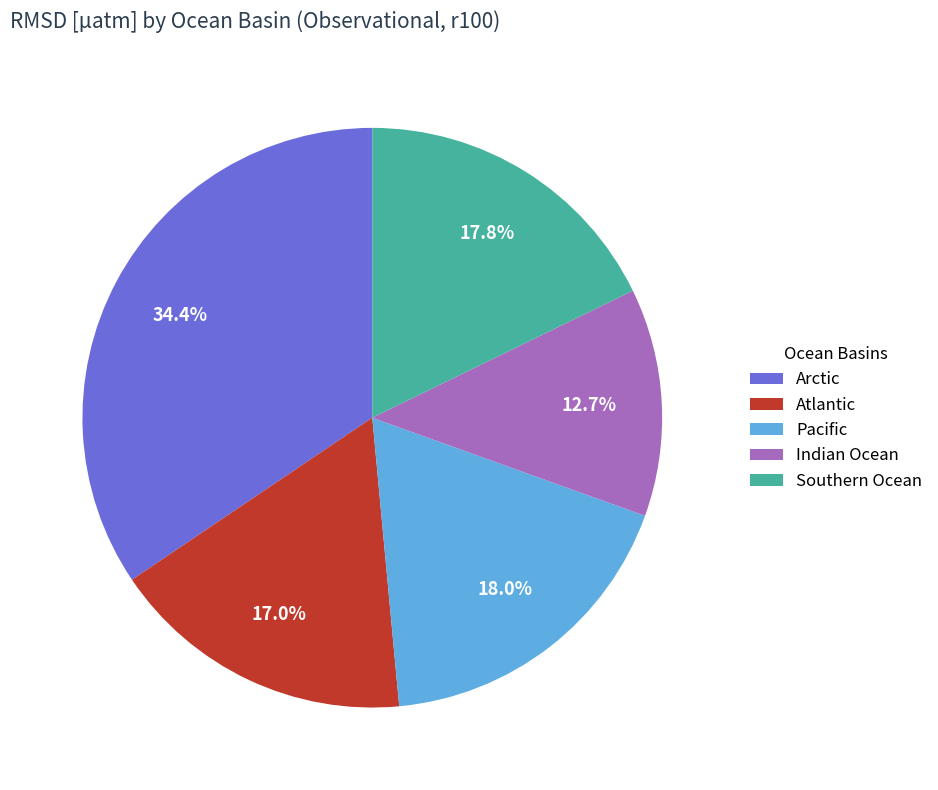

Is there a majority slice in this chart?

No